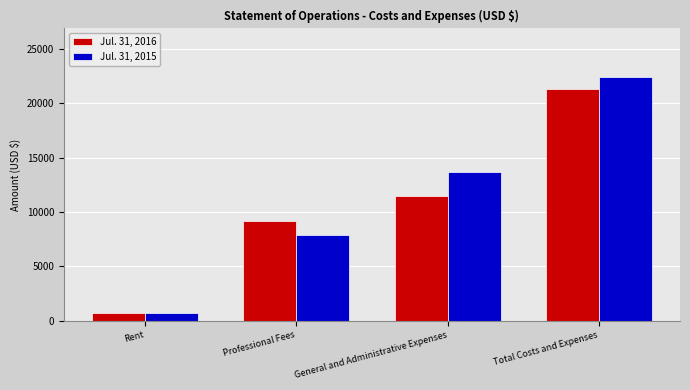

At how many categories does at least one series exceed 10422?

2